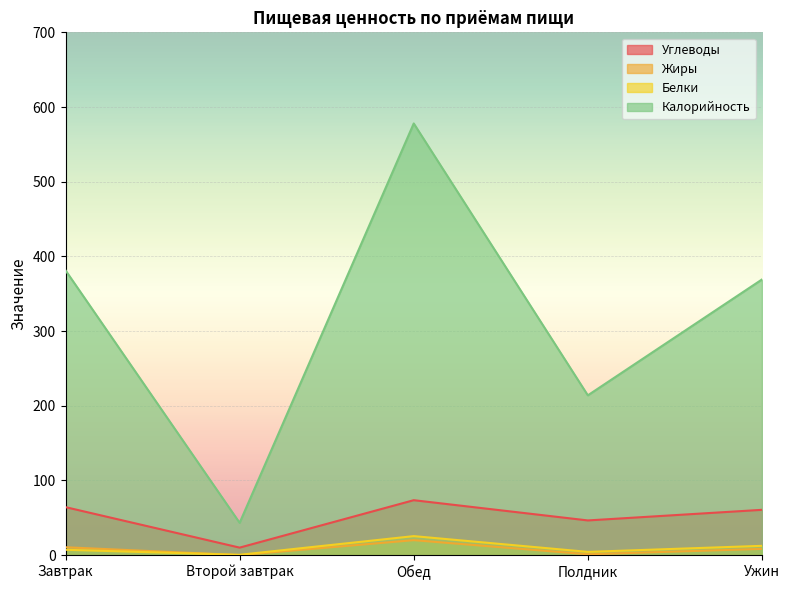

What is the label of the 1st point from the right?

Ужин